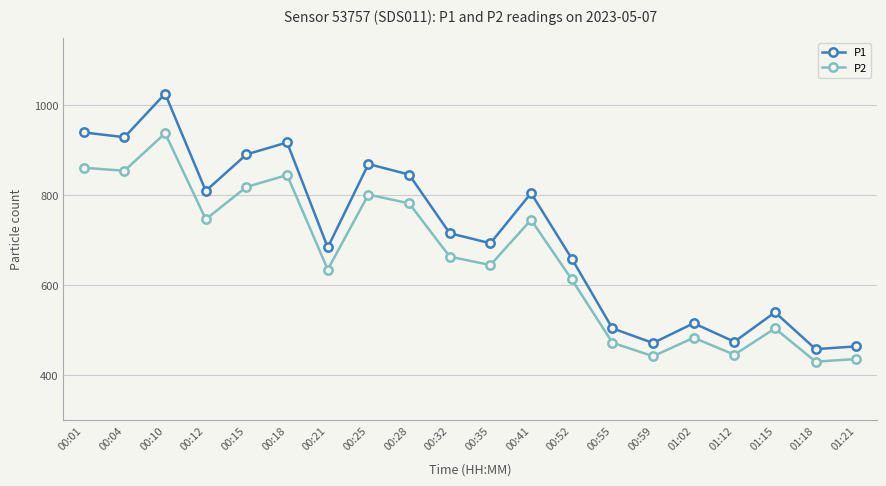

How many interior local peaks does the P1 series have?

6